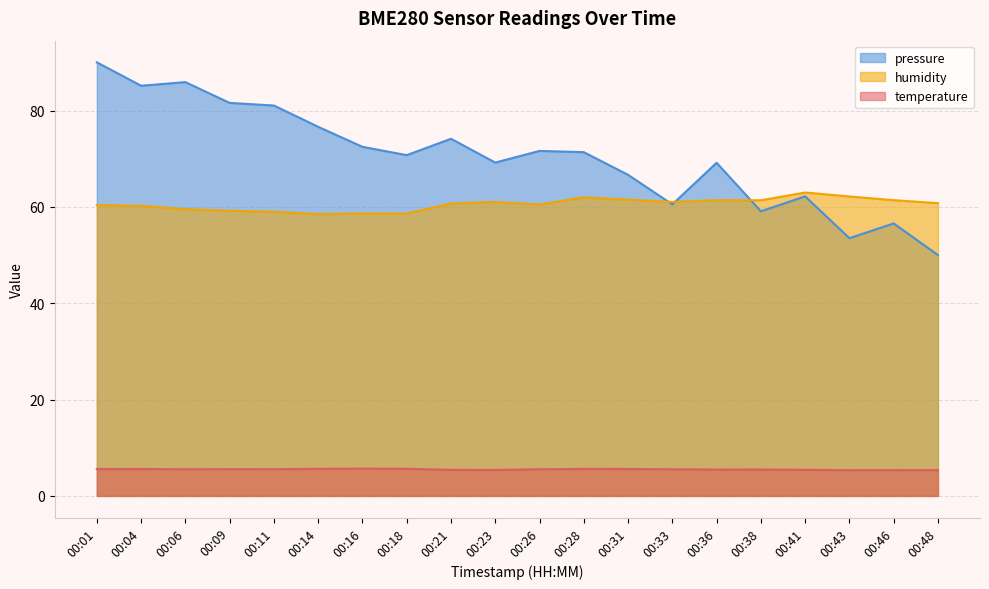

True or false: humidity and temperature cross at least once.

False